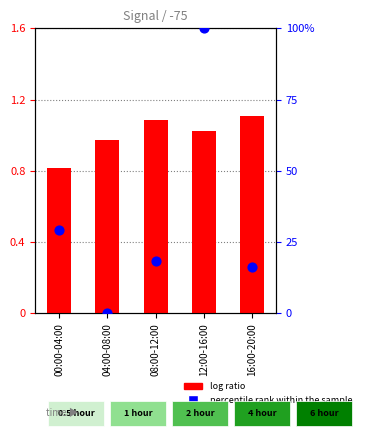

At which category is the sum across all series the highest?

12:00-16:00